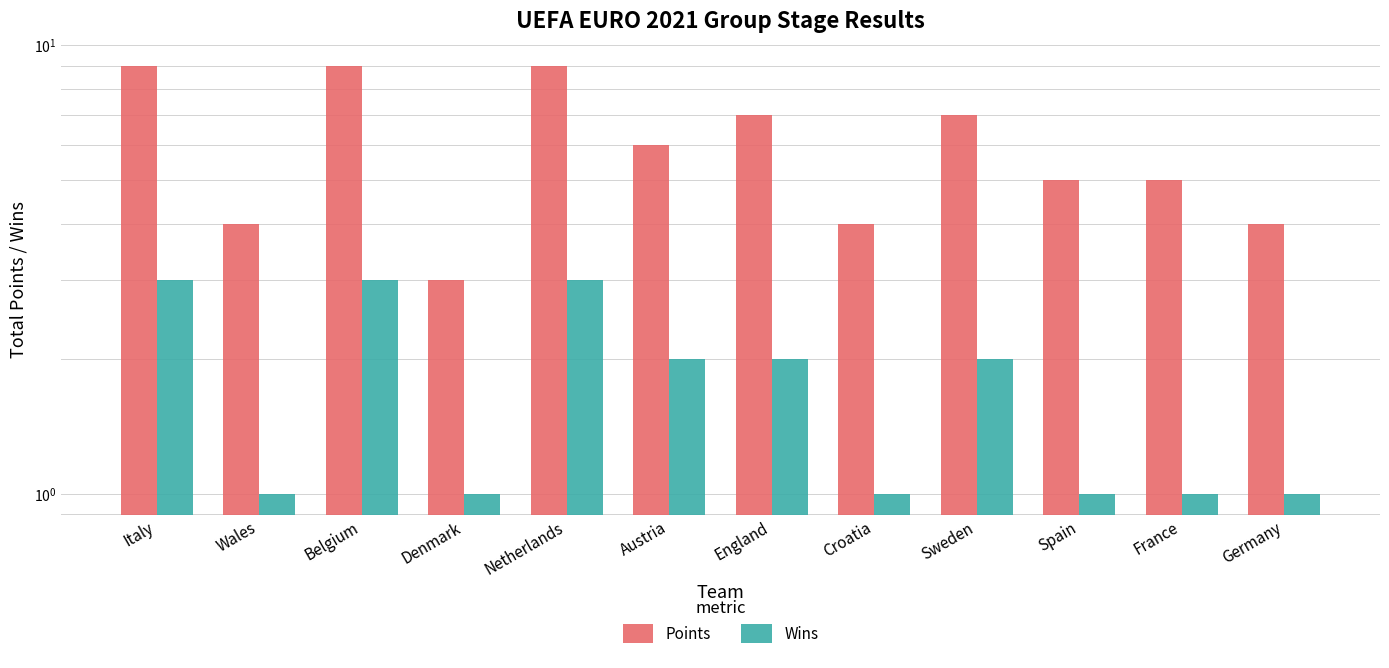

How many bars are there in total?

24